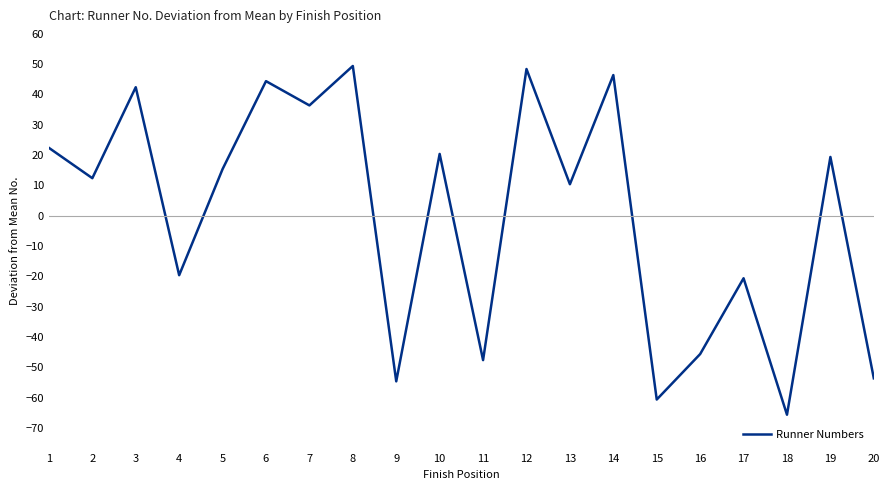

Reading left to right, transcribe all the data shown in this chart.

22.4	12.4	42.4	-19.6	15.4	44.4	36.4	49.4	-54.6	20.4	-47.6	48.4	10.4	46.4	-60.6	-45.6	-20.6	-65.6	19.4	-53.6